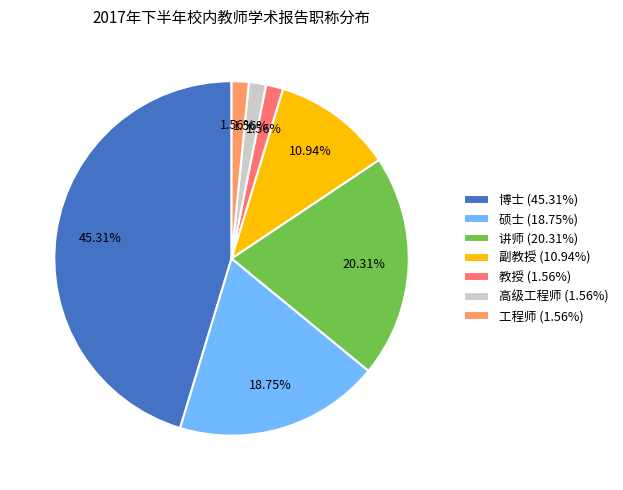

How many slices are in this pie chart?

7